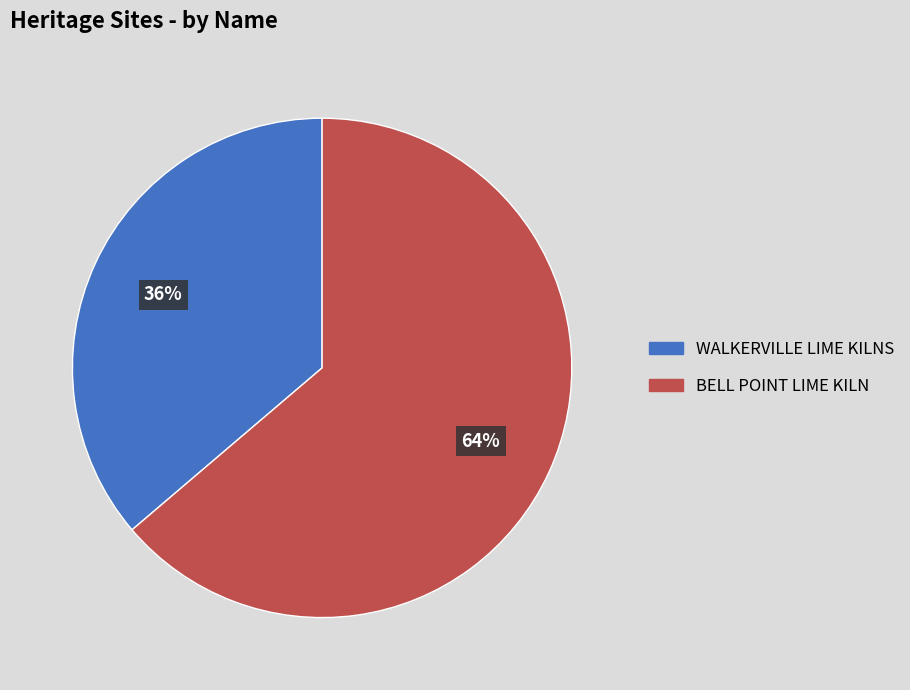

To the nearest percent, what is the combined percentage of WALKERVILLE LIME KILNS and BELL POINT LIME KILN?

100%